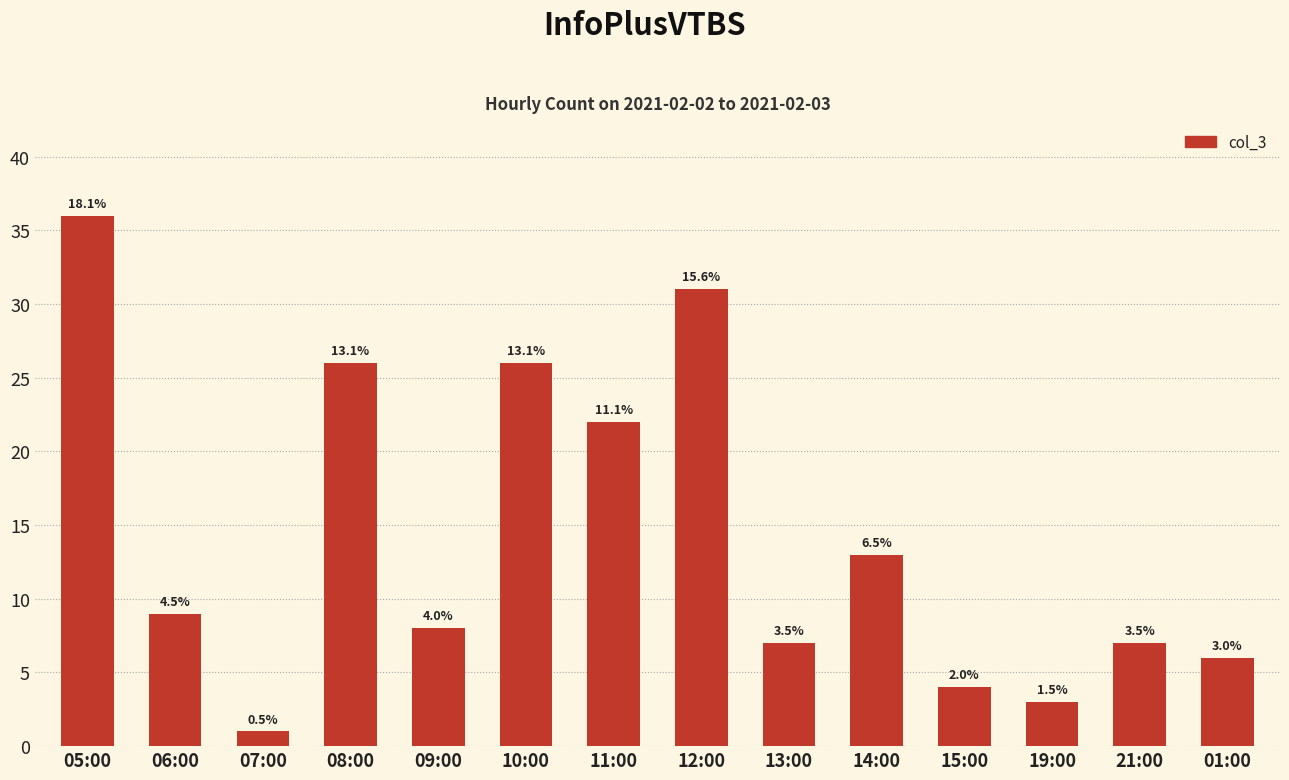

Where does the data first go above 9?

05:00